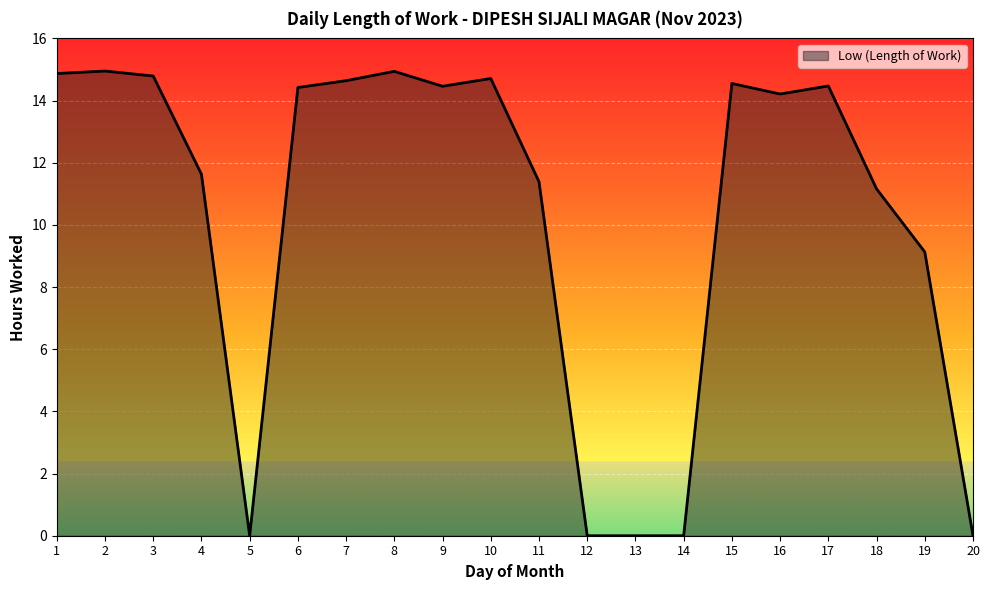

What is the change in value from 6 to 11?

-3.0